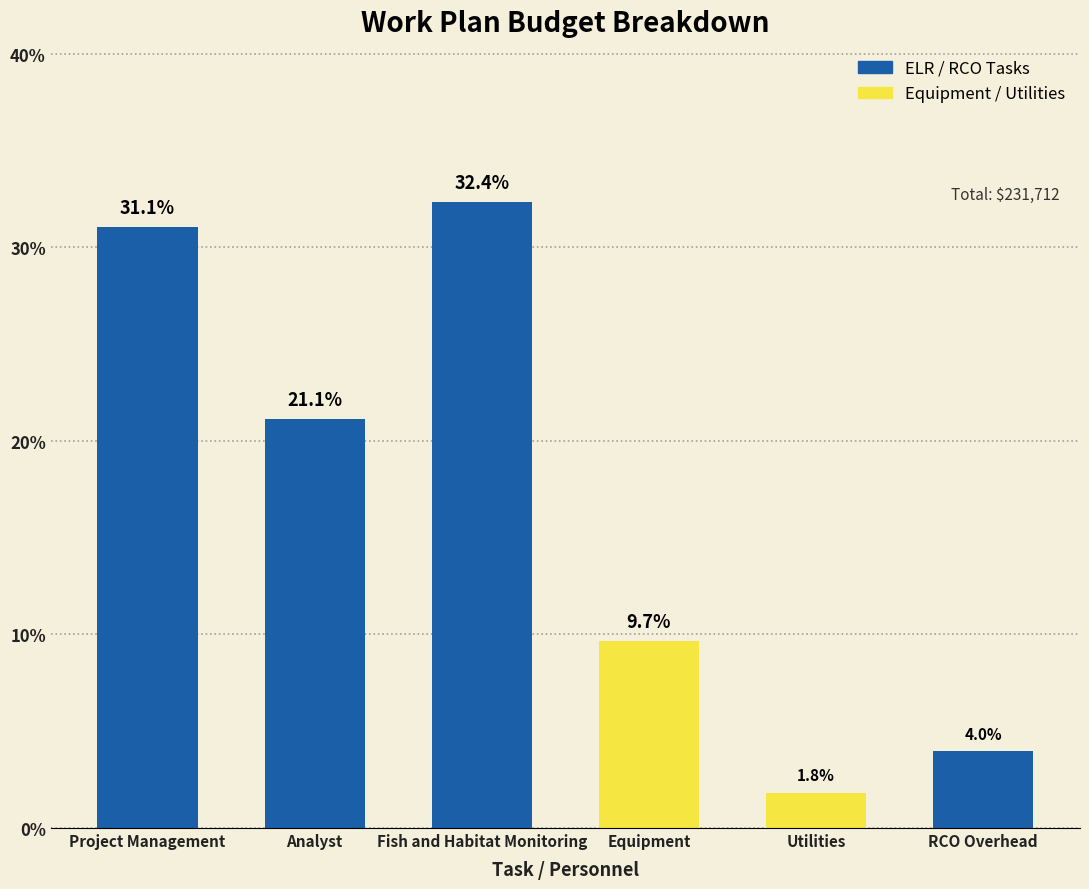

How many data points are above 21?

3